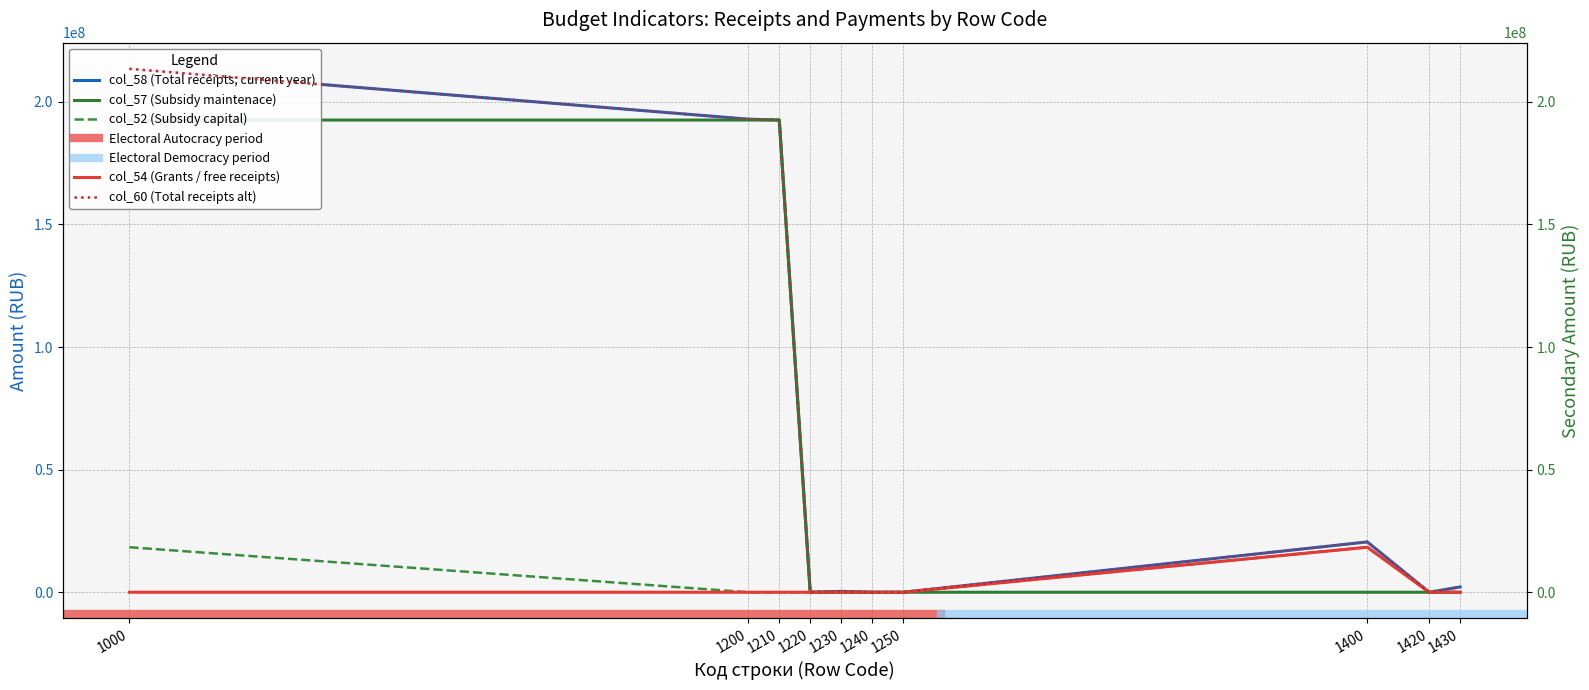

Reading left to right, transcribe all the data shown in this chart.

col_58: 213437280.8	192917200.0	192553900.0	0.0	363300.0	0.0	0.0	20520080.8	0.0	2161890.5
col_60: 213437280.8	192917200.0	192553900.0	0.0	363300.0	0.0	0.0	20520080.8	0.0	2161890.5
col_57: 192553900.0	192553900.0	192553900.0	0.0	0.0	0.0	0.0	0.0	0.0	0.0
col_54: 0.0	0.0	0.0	0.0	0.0	0.0	0.0	18358190.2	0.0	0.0
col_52: 18358190.2	0.0	0.0	0.0	0.0	0.0	0.0	18358190.2	0.0	0.0